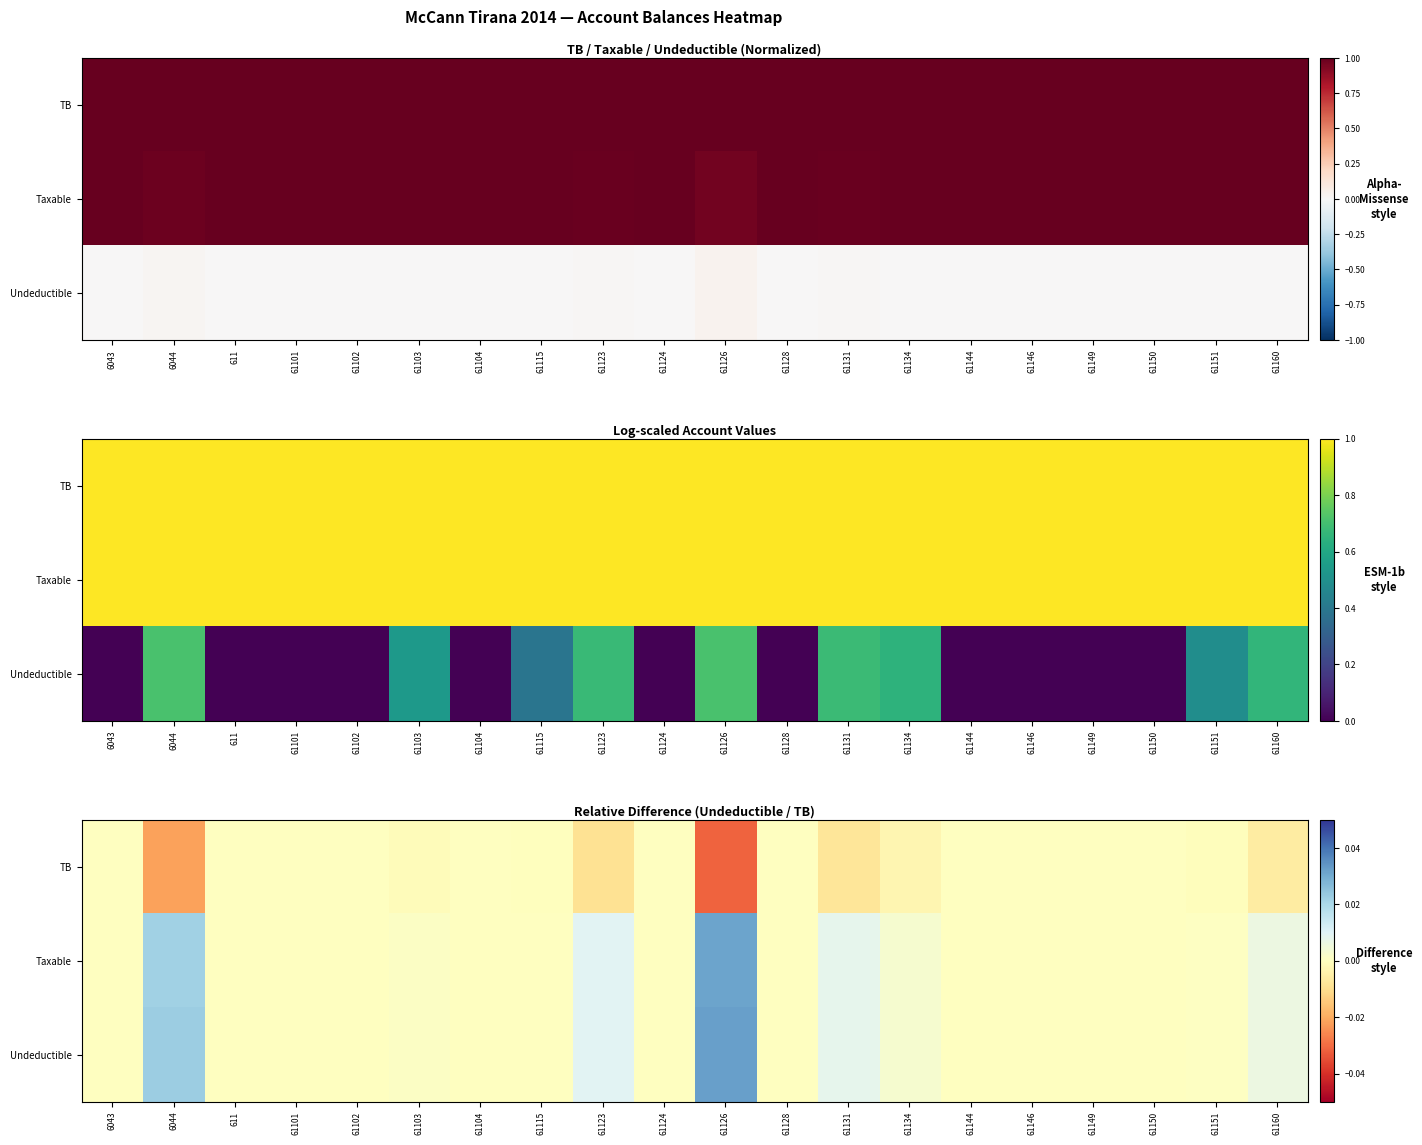

The value of TB at 61104 is 0.0. True or false?

True